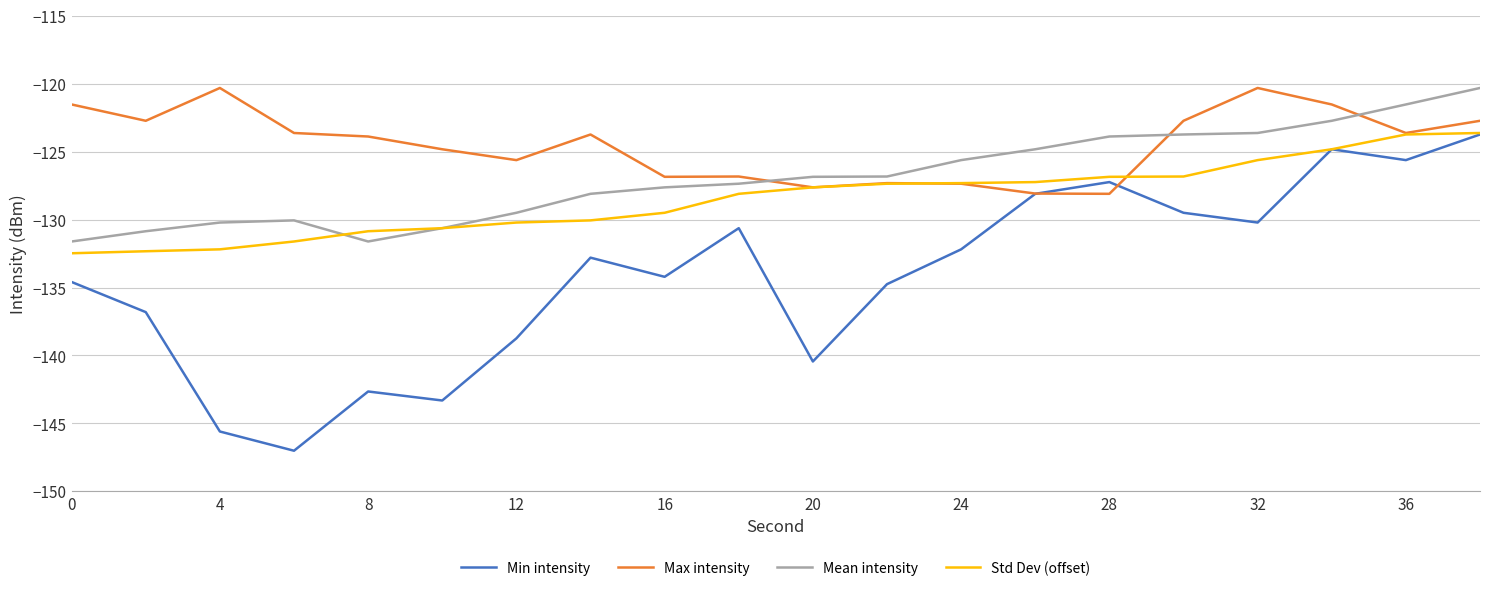

How many values in the Std Dev (offset) series exceed -127?

6